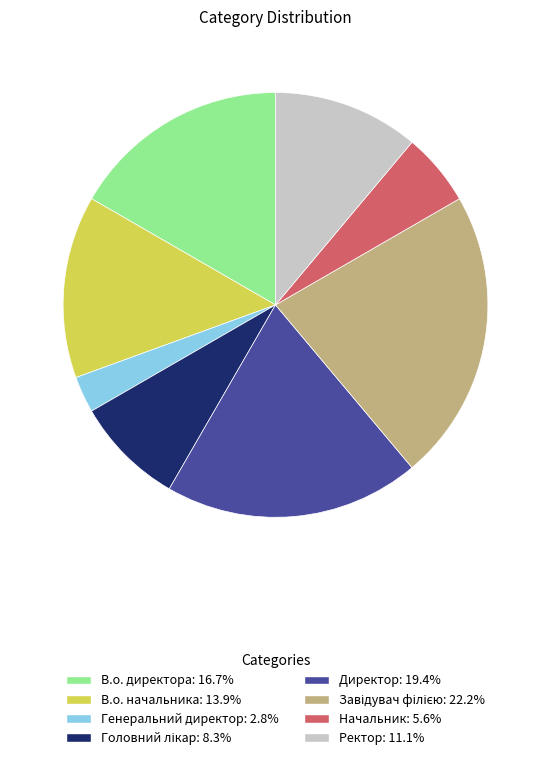

Combined, do Начальник and В.о. начальника account for over 50%?

No